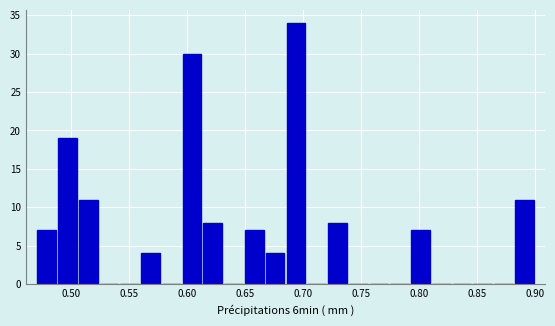

Read against the x-axis, roughly where is the centre of the tallest bar?

0.695